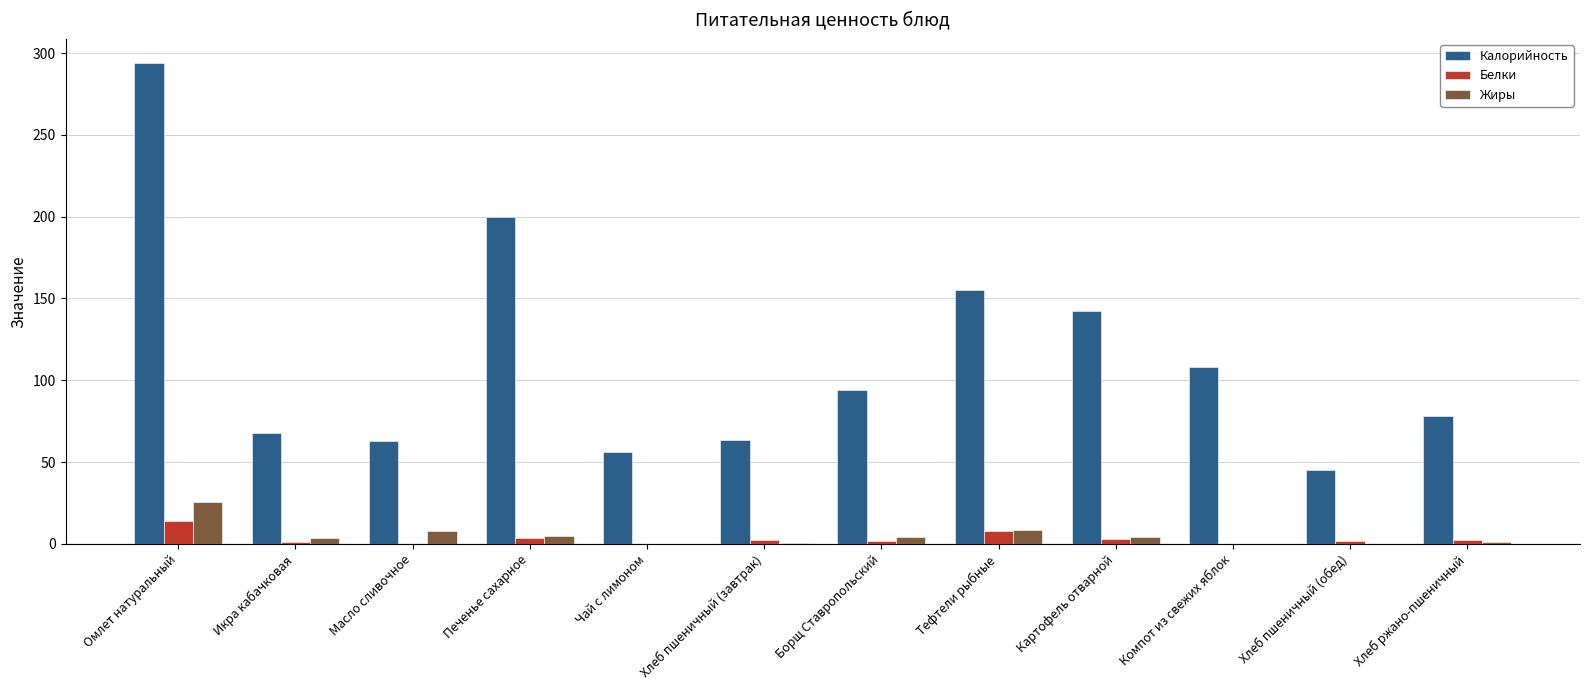

At which category is the sum across all series the highest?

Омлет натуральный